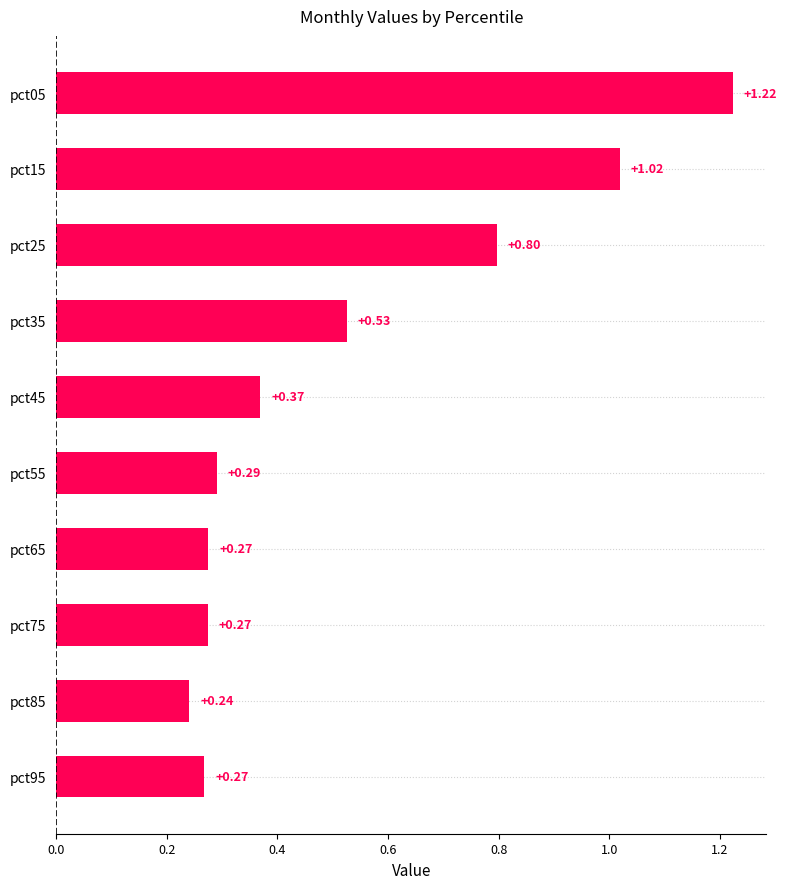

What is the difference between the second highest and minimum values?

0.8